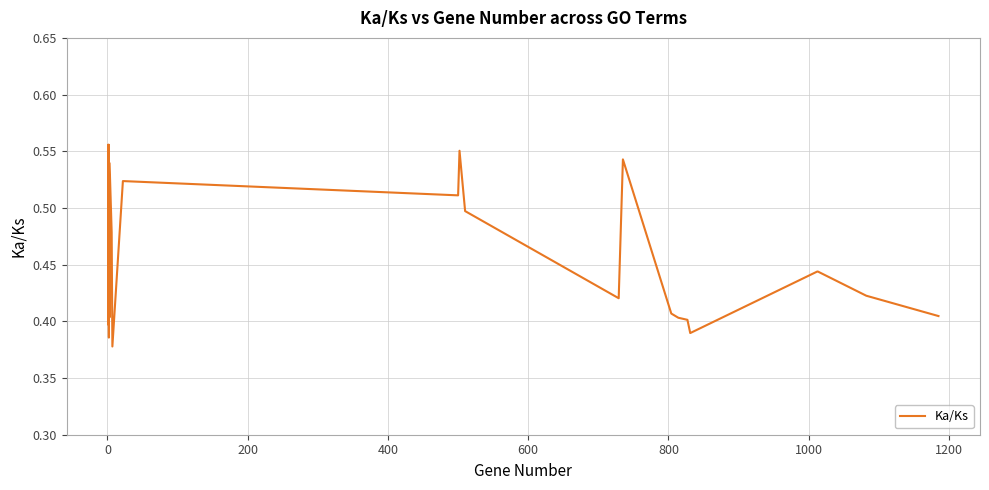

How many series are shown in this chart?

1